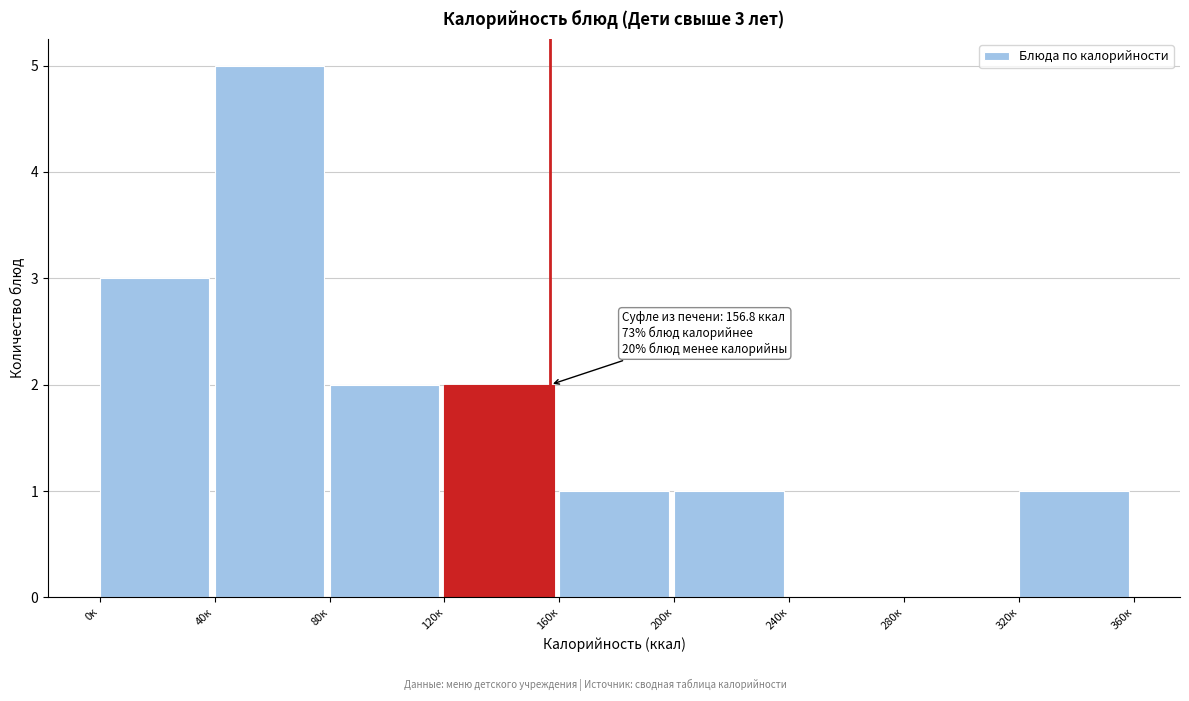

Over which range of the x-axis is the bar tallest?

40 to 80